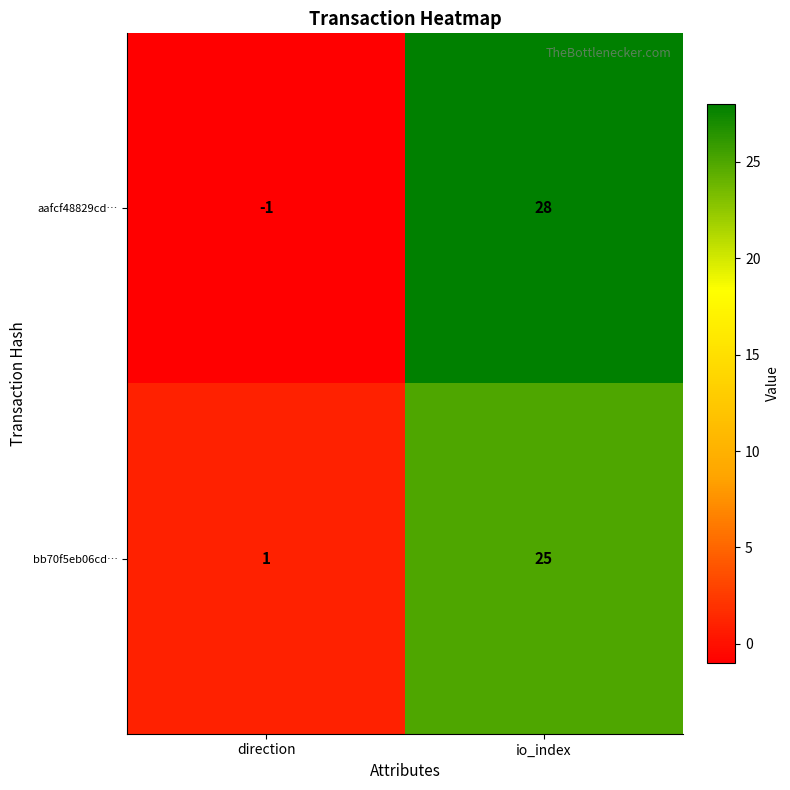

Rank the series at direction from highest to lowest value.

bb70f5eb06cd…, aafcf48829cd…